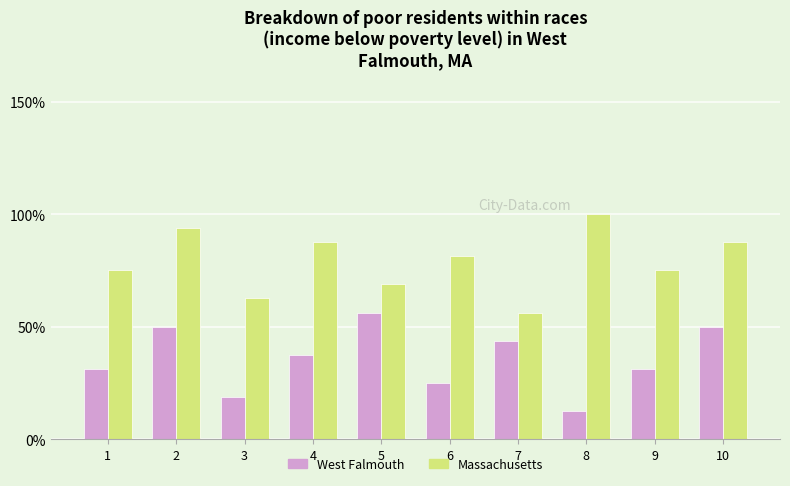

Rank the series at 7 from highest to lowest value.

Massachusetts, West Falmouth